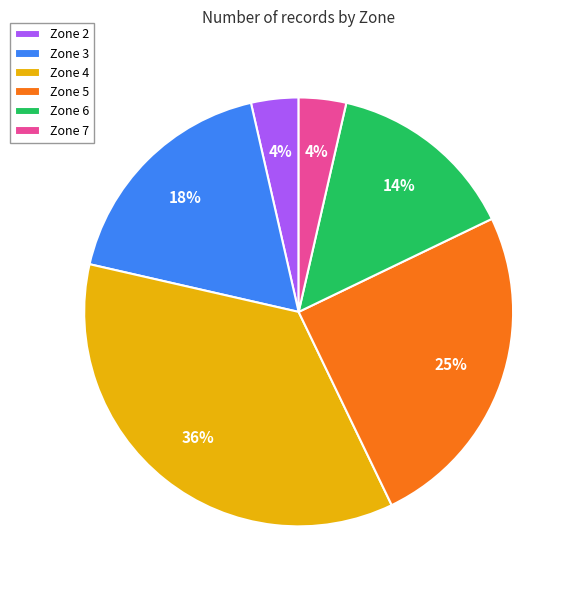

What percentage is the Zone 5 slice, to the nearest percent?

25%